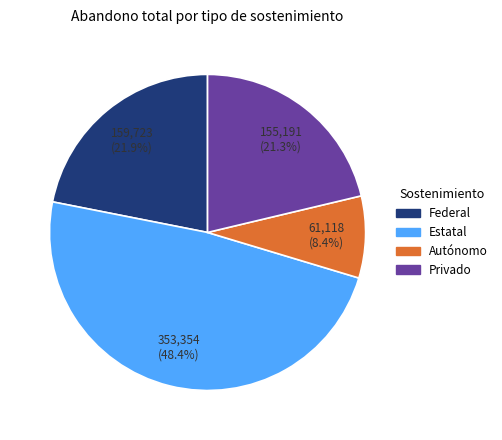

What is the smallest slice in the pie chart?

Autónomo